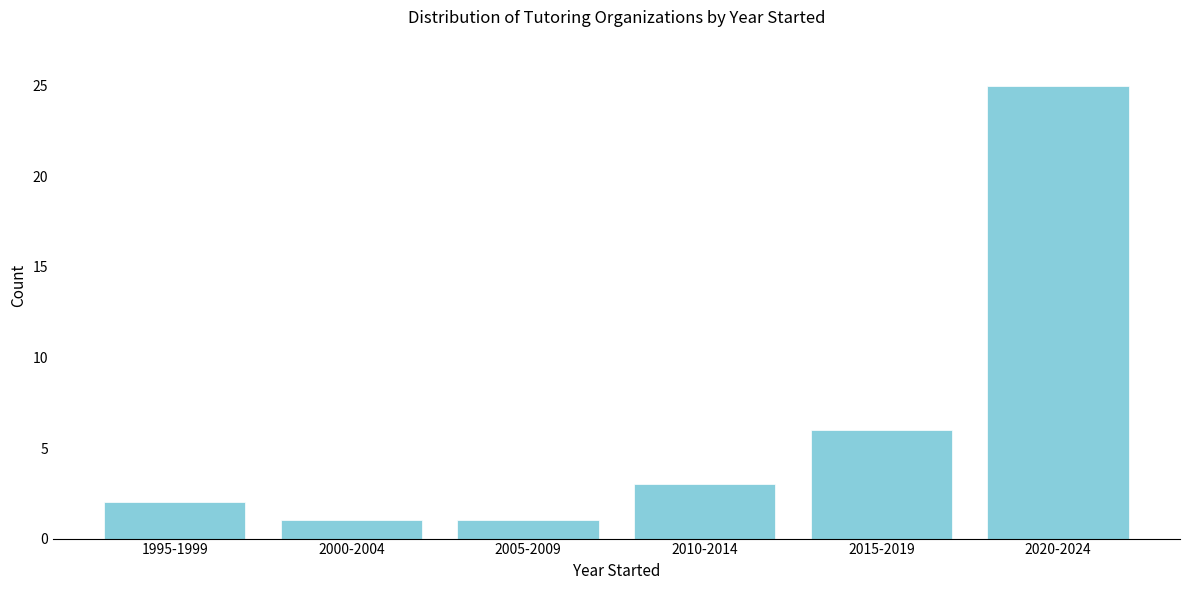

Reading left to right, list all the values displayed in this chart.

2	1	1	3	6	25